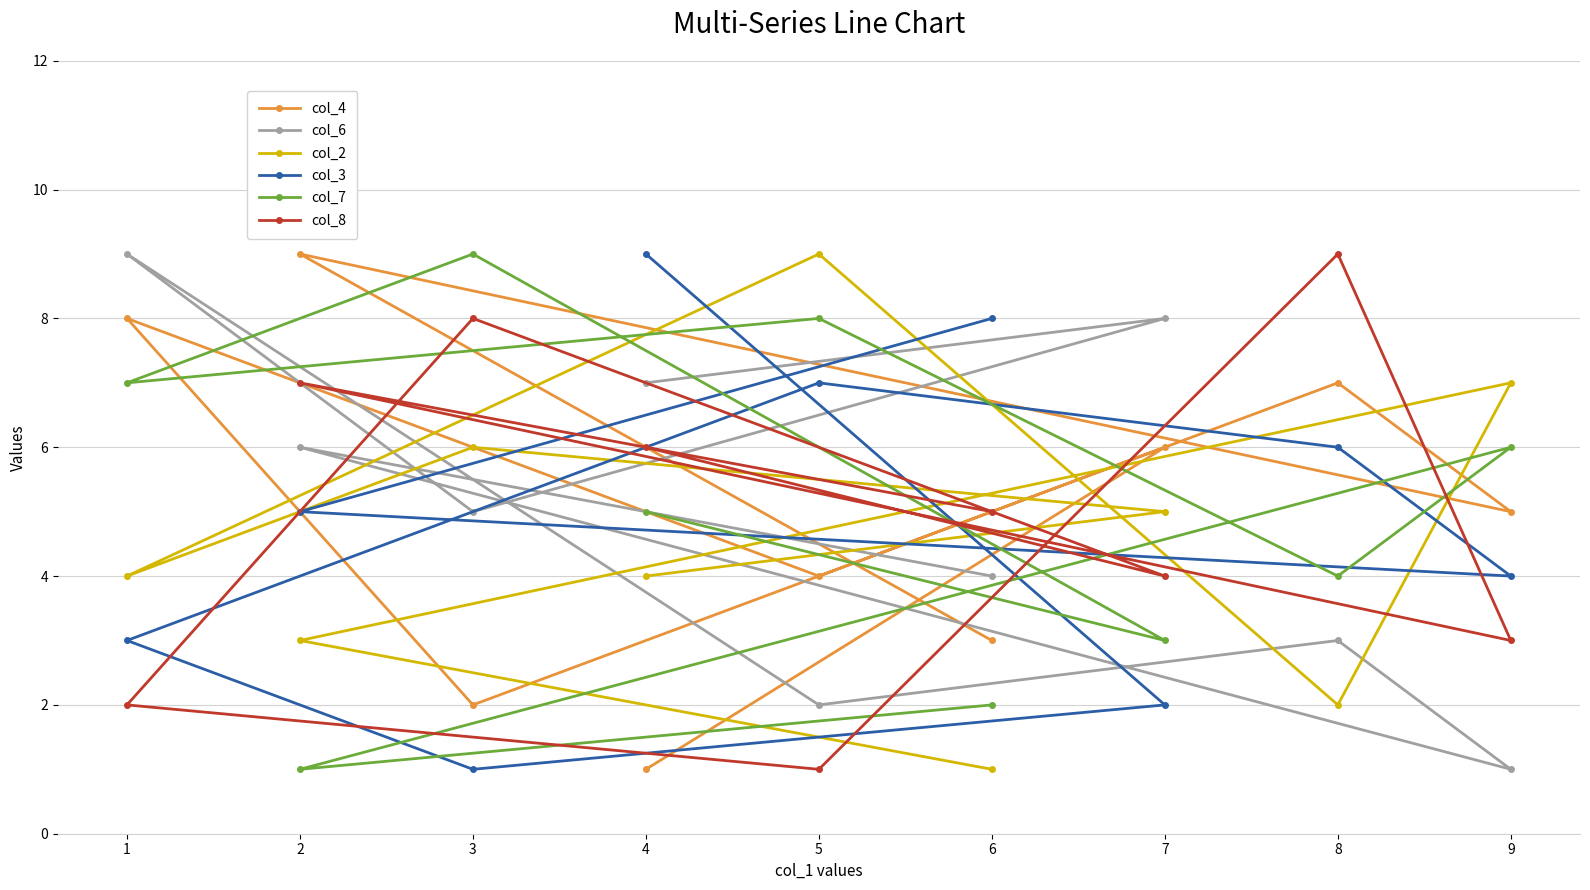

Reading left to right, what are all the values shown in this chart?

col_4: 1=8	2=9	3=2	4=1	5=4	6=3	7=6	8=7	9=5
col_6: 1=9	2=6	3=5	4=7	5=2	6=4	7=8	8=3	9=1
col_2: 1=4	2=3	3=6	4=4	5=9	6=1	7=5	8=2	9=7
col_3: 1=3	2=5	3=1	4=9	5=7	6=8	7=2	8=6	9=4
col_7: 1=7	2=1	3=9	4=5	5=8	6=2	7=3	8=4	9=6
col_8: 1=2	2=7	3=8	4=6	5=1	6=5	7=4	8=9	9=3